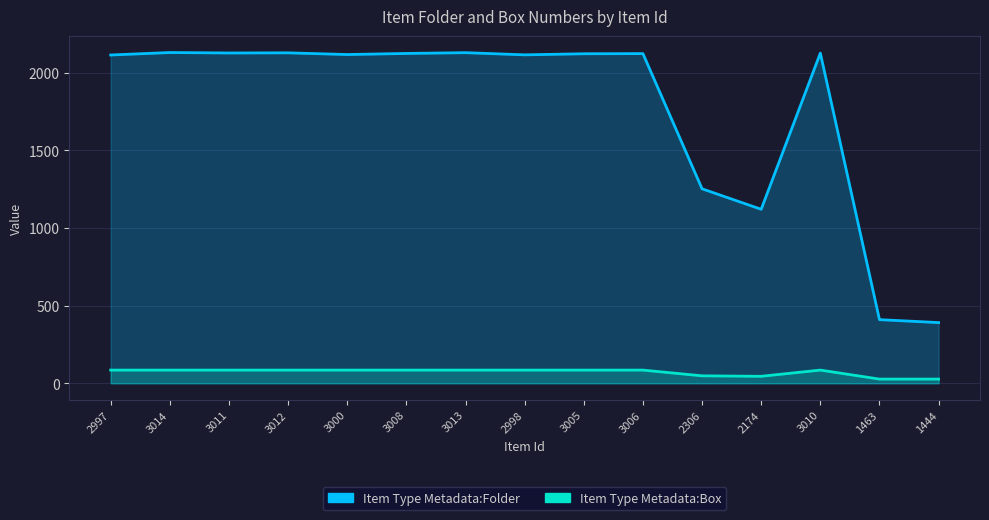

Which series has the widest spread of values?

Item Type Metadata:Folder